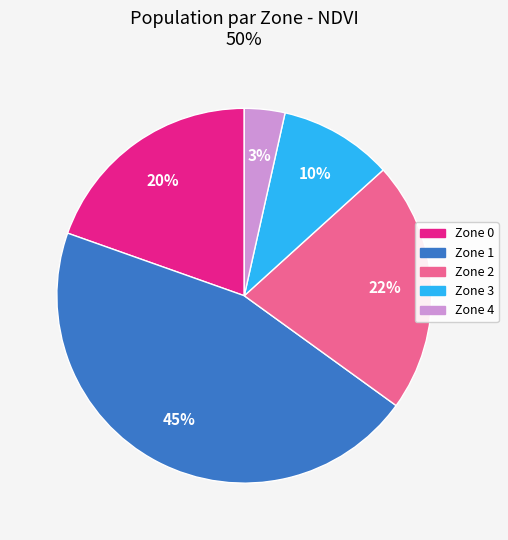

To the nearest percent, what is the difference between the Zone 2 and Zone 3 slice percentages?

12%